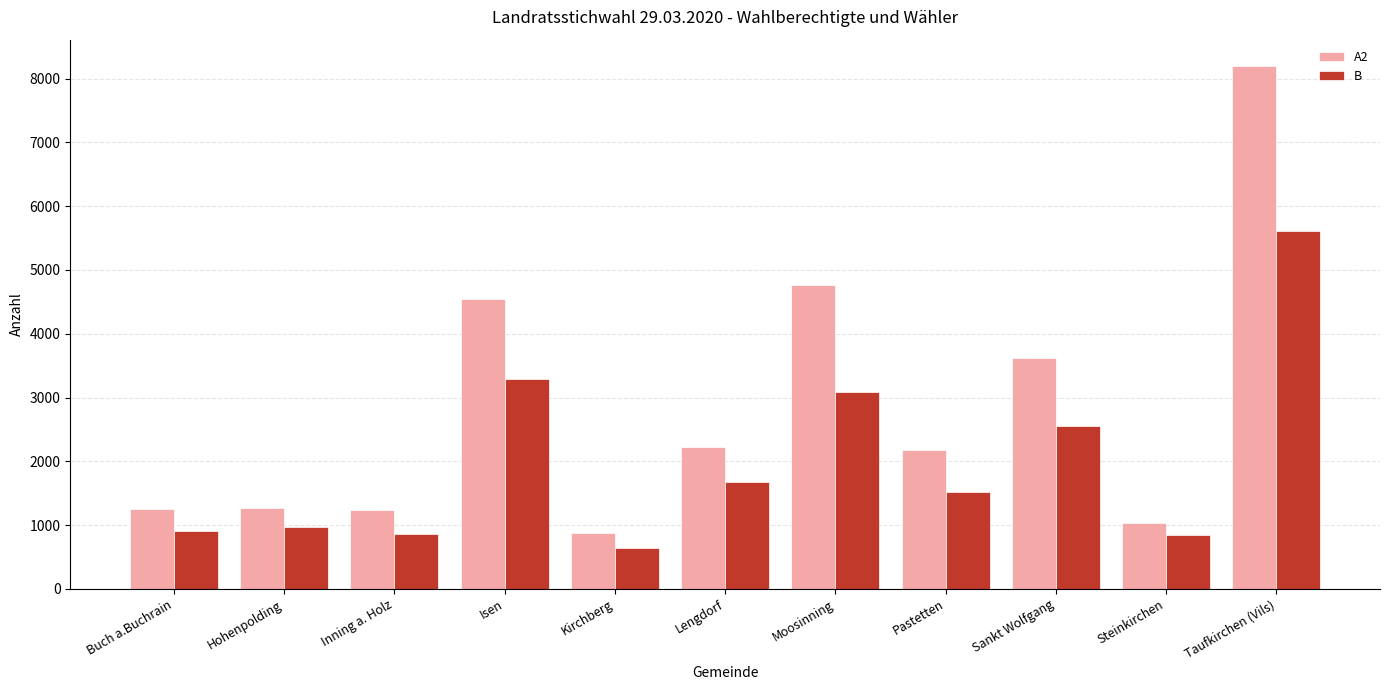

Does the chart contain any negative values?

No